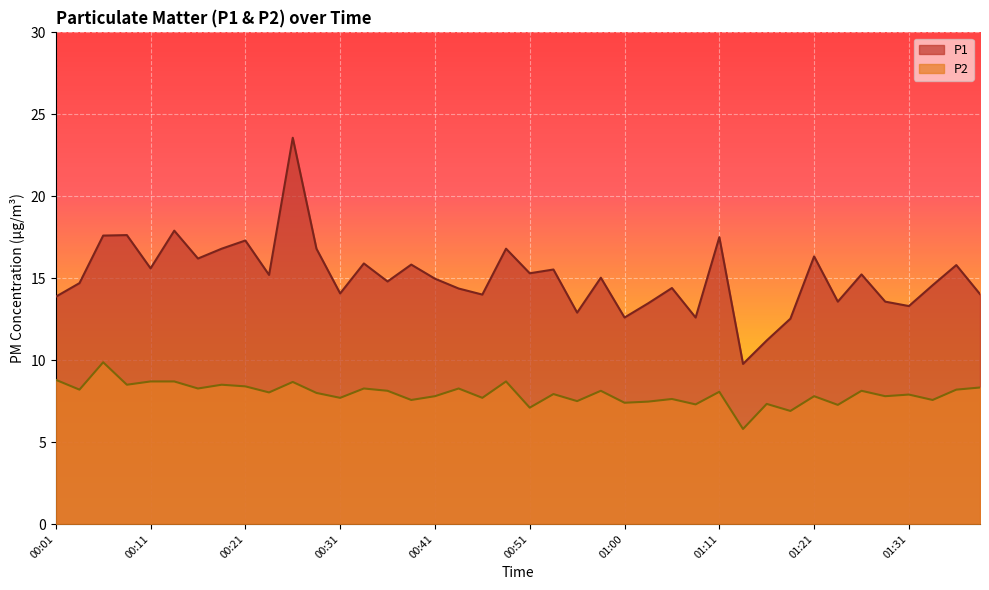

In P1, how many points are lower than both neighbors (excluding endpoints)?

13